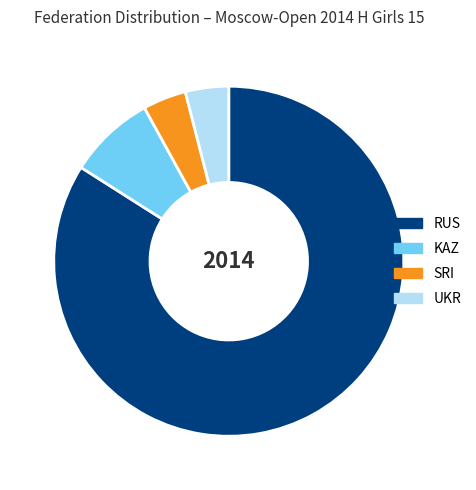

Does any single category account for the majority?

Yes